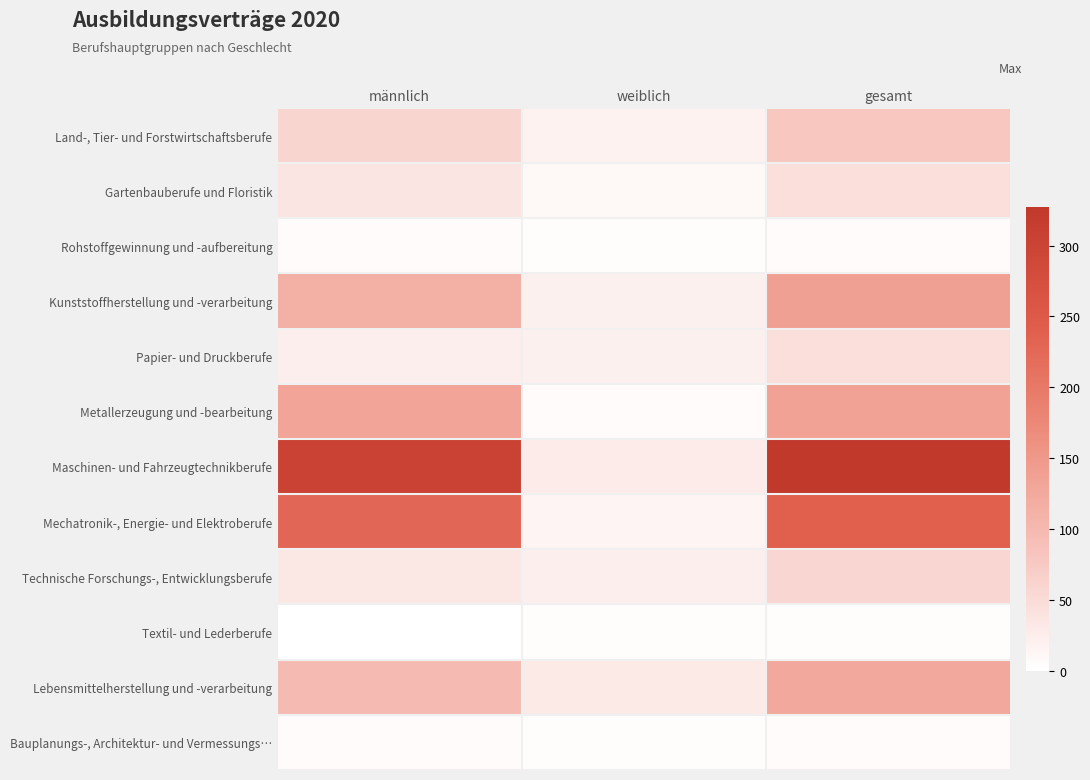

Reading left to right, what are all the values shown in this chart?

Land-, Tier- und Forstwirtschaftsberufe: männlich=60	weiblich=18	gesamt=78
Gartenbauberufe und Floristik: männlich=36	weiblich=9	gesamt=45
Rohstoffgewinnung und -aufbereitung: männlich=6	weiblich=3	gesamt=6
Kunststoffherstellung und -verarbeitung: männlich=114	weiblich=21	gesamt=138
Papier- und Druckberufe: männlich=24	weiblich=21	gesamt=45
Metallerzeugung und -bearbeitung: männlich=132	weiblich=6	gesamt=135
Maschinen- und Fahrzeugtechnikberufe: männlich=303	weiblich=27	gesamt=327
Mechatronik-, Energie- und Elektroberufe: männlich=228	weiblich=15	gesamt=240
Technische Forschungs-, Entwicklungsberufe: männlich=33	weiblich=24	gesamt=57
Textil- und Lederberufe: männlich=0	weiblich=3	gesamt=3
Lebensmittelherstellung und -verarbeitung: männlich=96	weiblich=30	gesamt=126
Bauplanungs-, Architektur- und Vermessungs…: männlich=6	weiblich=3	gesamt=6